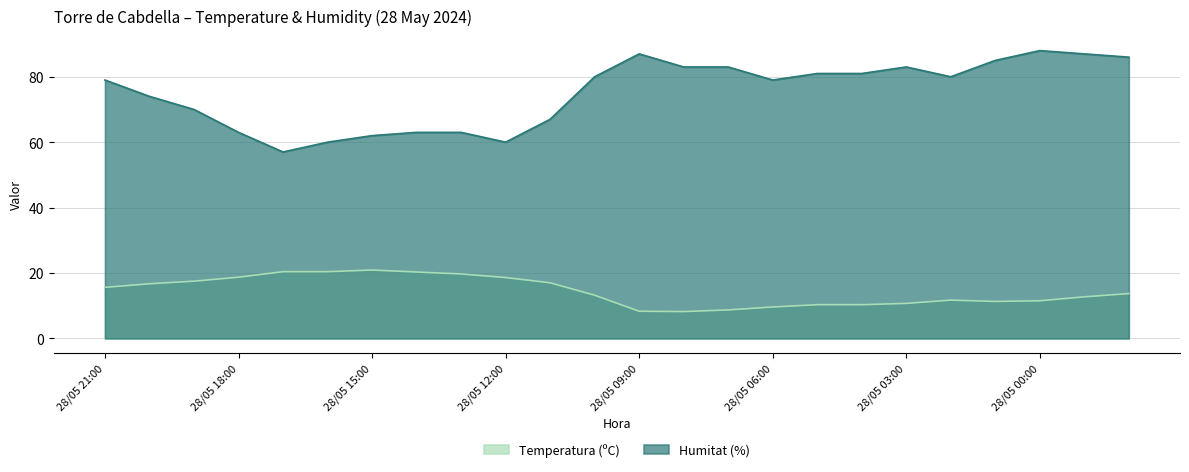

What is the sum of all Humitat (%) values?

1801.0